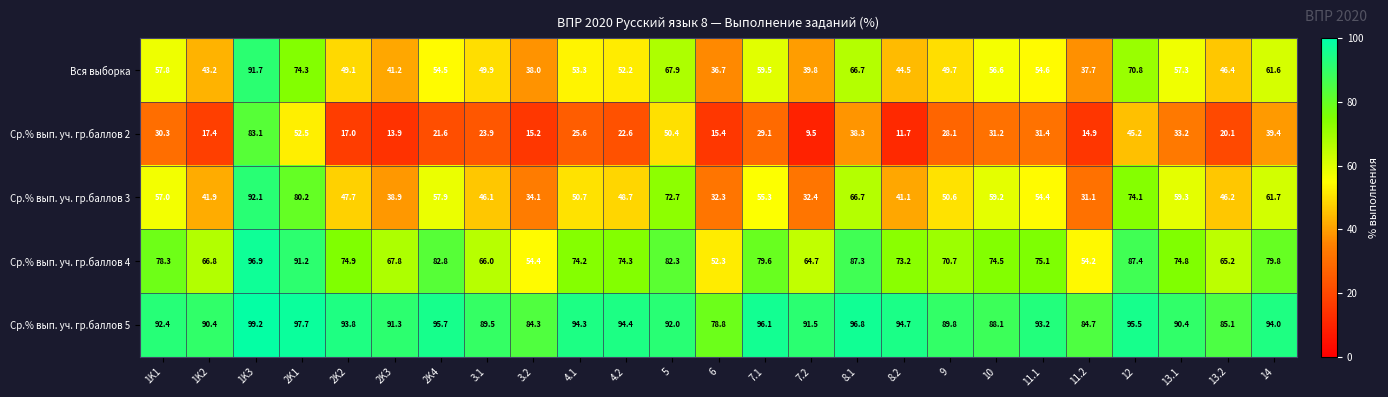

At which label does Ср.% вып. уч. гр.баллов 3 first exceed 50?

1K1